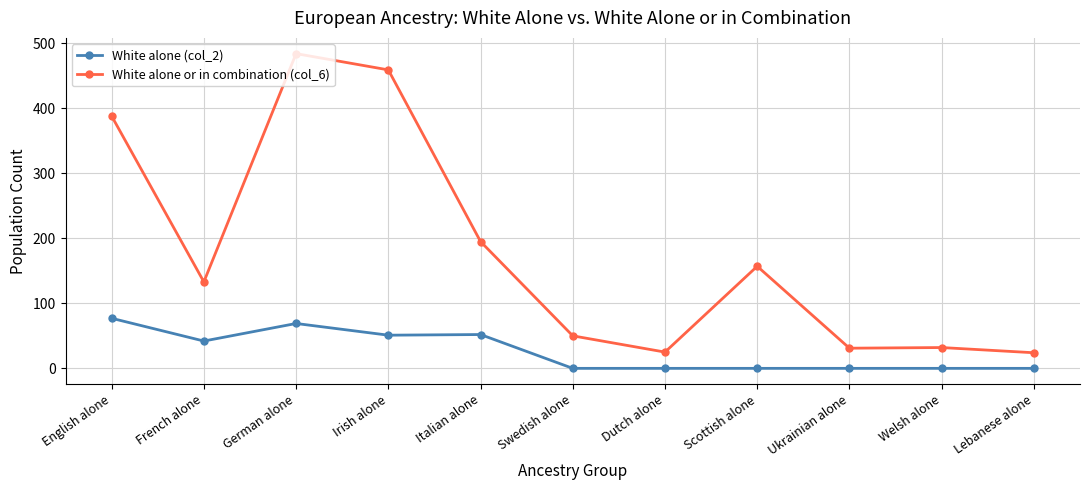

What is the total value across all series at Dutch alone?

25